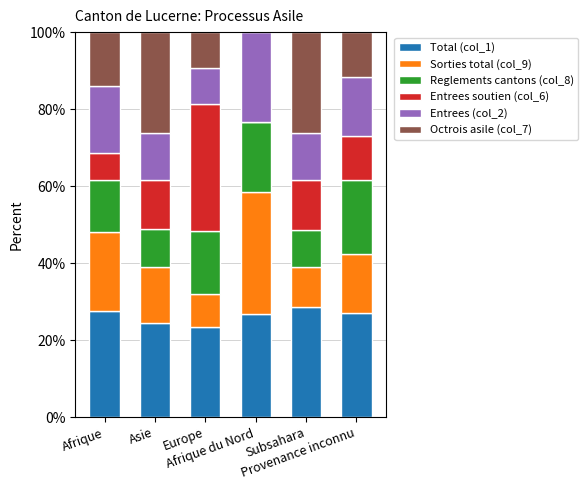

What is the highest value of the Total (col_1) series?

28.5